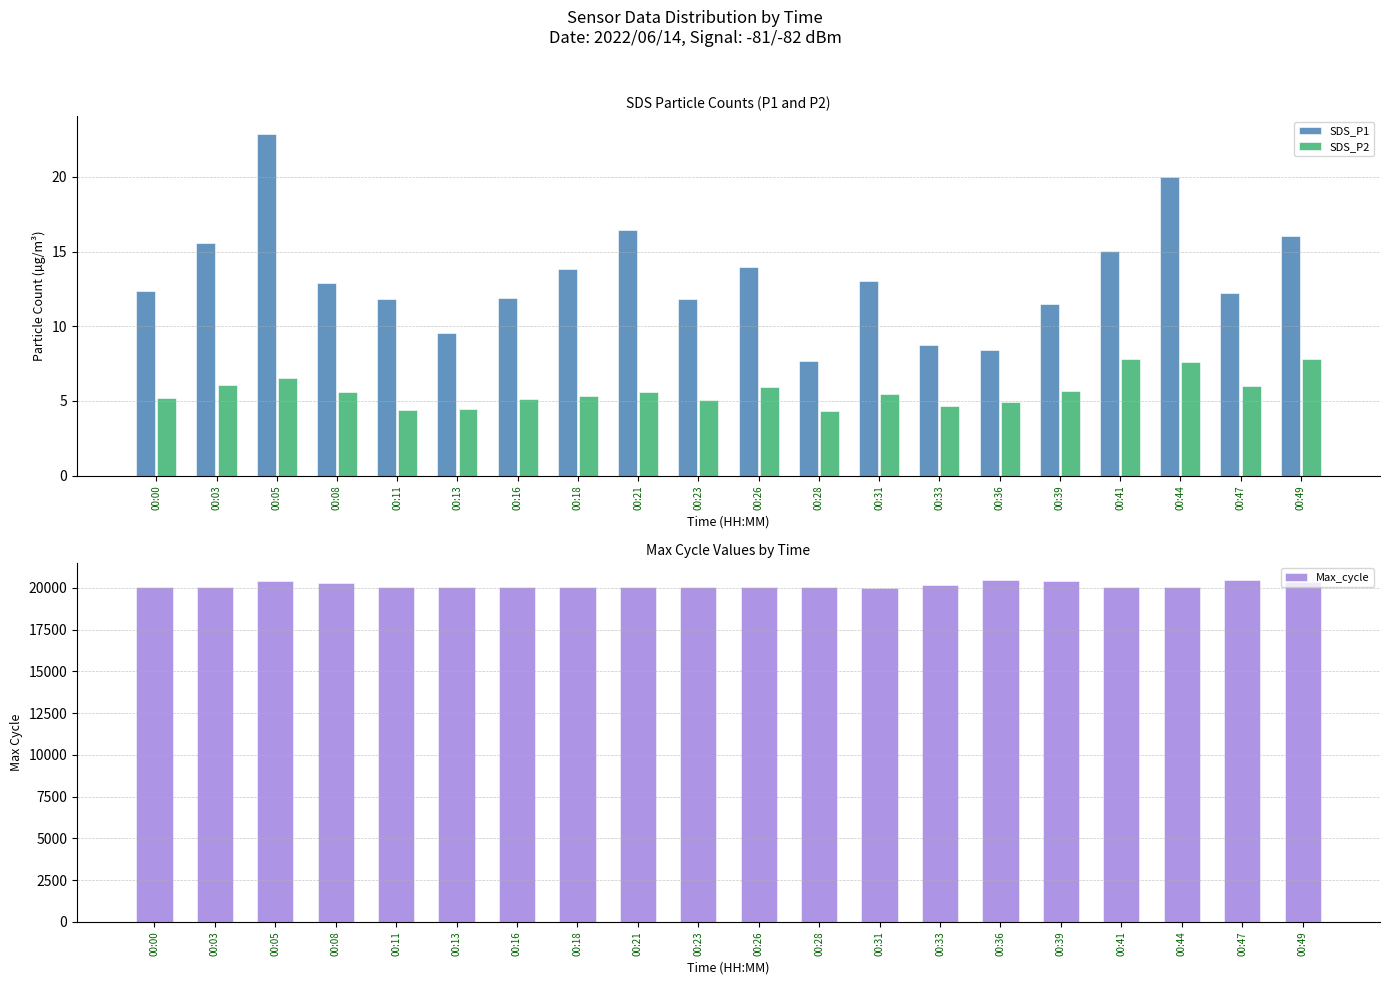

Are the bars horizontal?

No